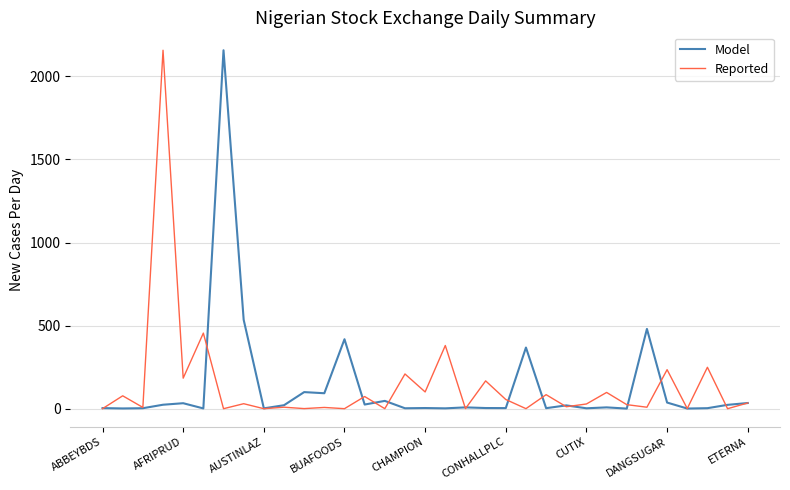

What is the maximum value for Model?

2156.9